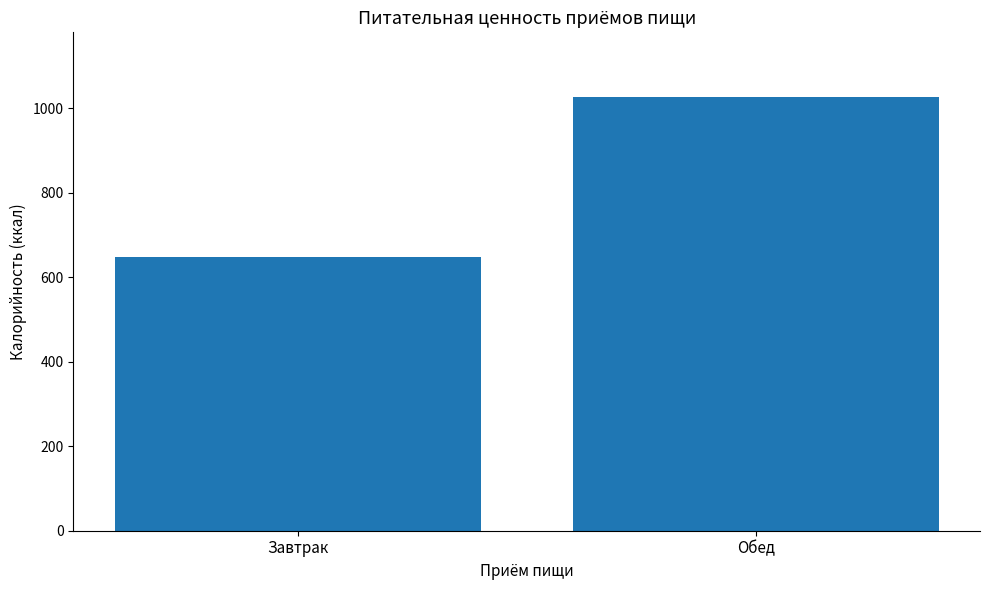

Approximately how many times larger is the value at Завтрак compared to Обед?

0.6